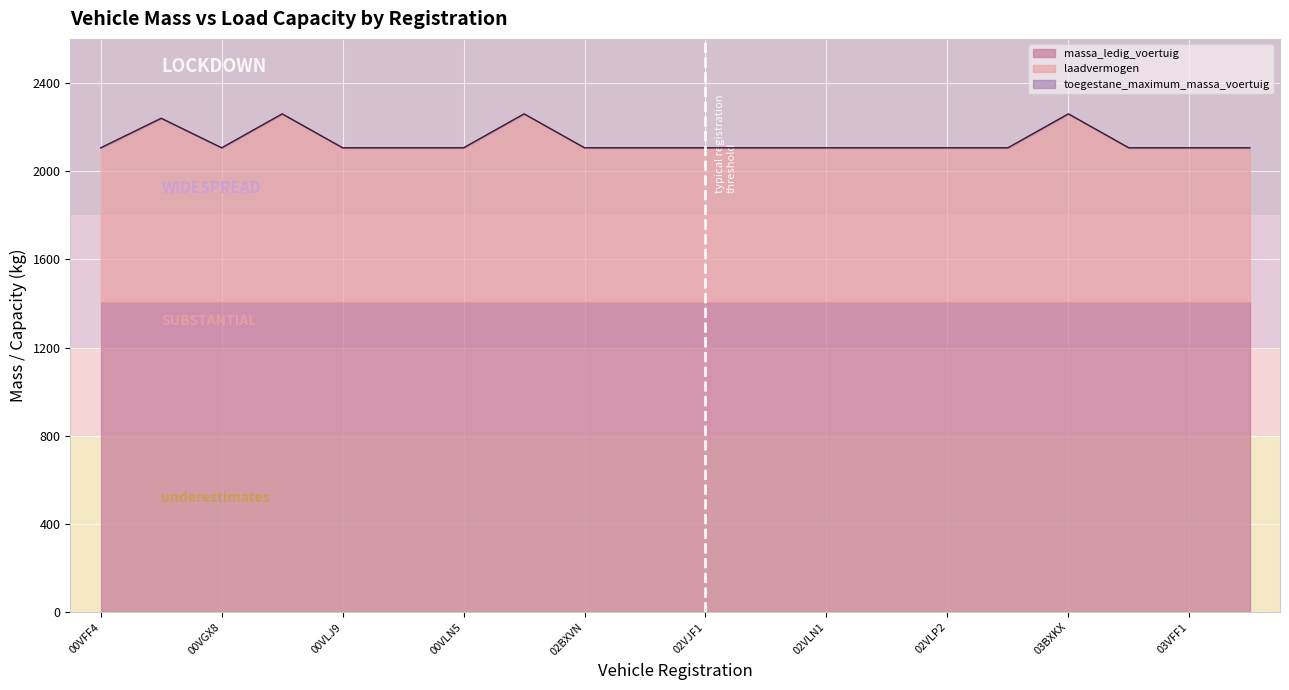

At which label is laadvermogen closest to 777?

00VFV2